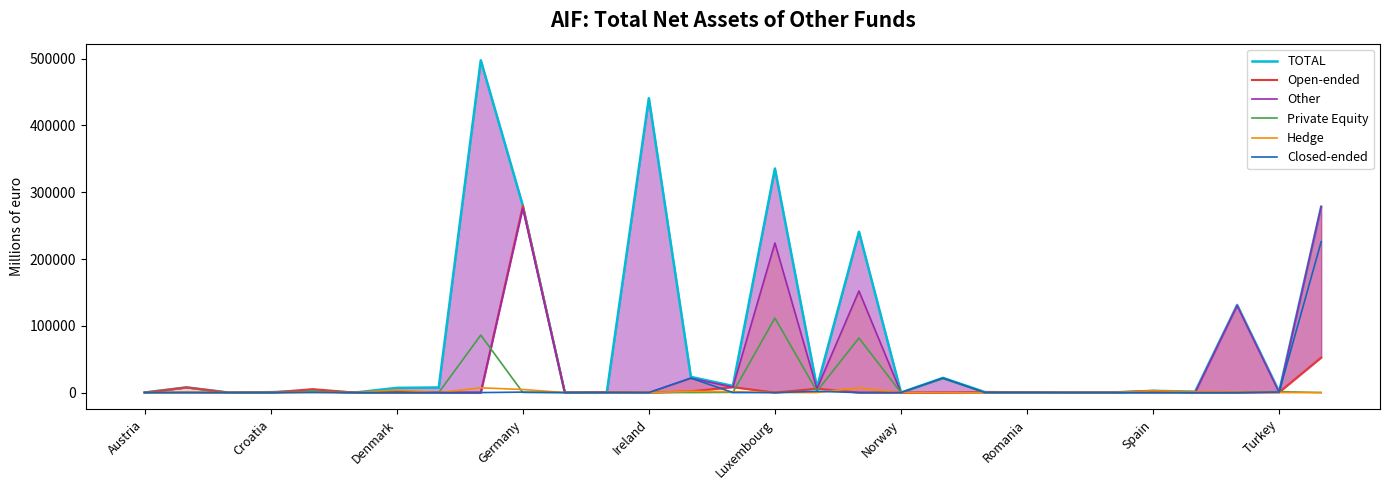

What are all the series names shown in the legend?

TOTAL, Open-ended, Other, Private Equity, Hedge, Closed-ended